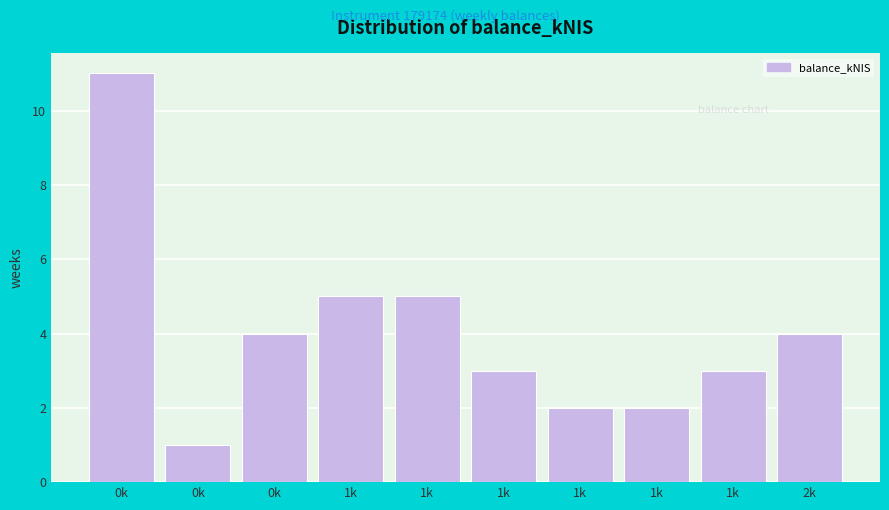

How many values are below 4?

5